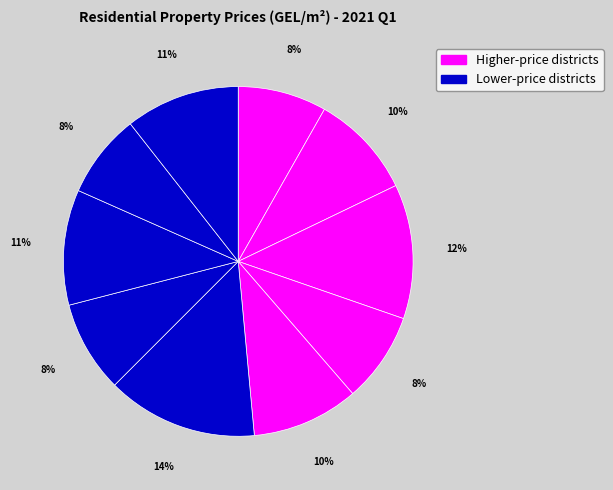

How many segments does this pie chart have?

10